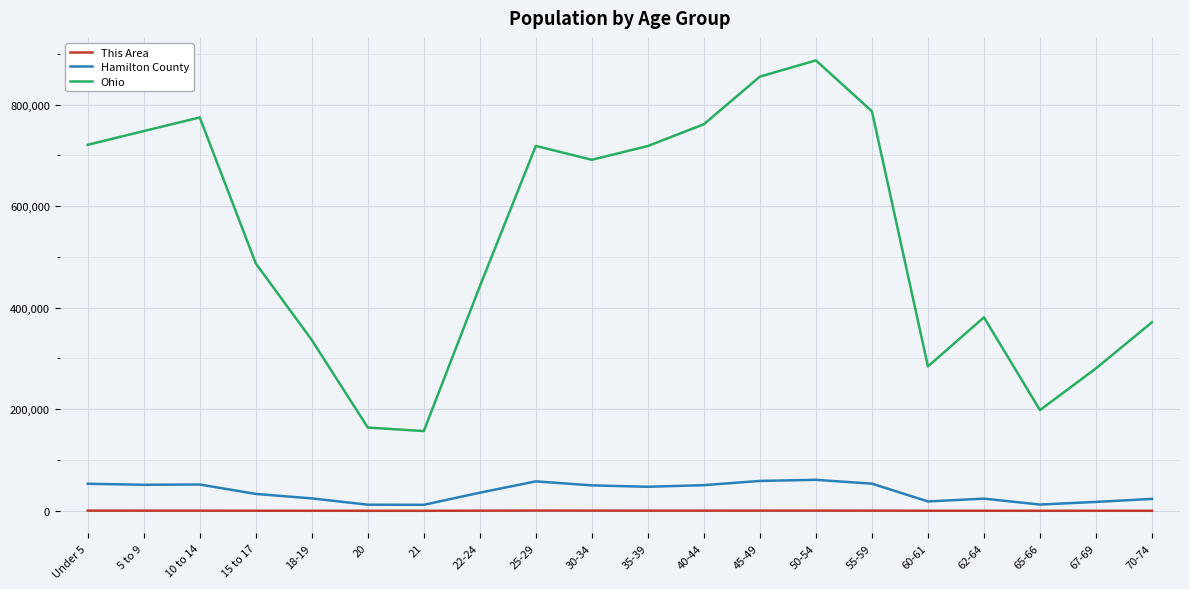

The value of This Area at 20 is 63. True or false?

True